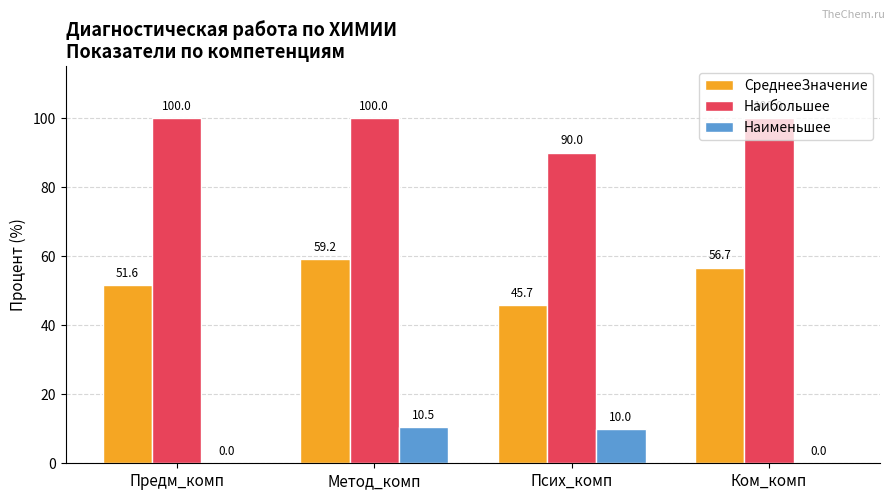

Is it true that Наибольшее equals 100.0 at Метод_комп?

True